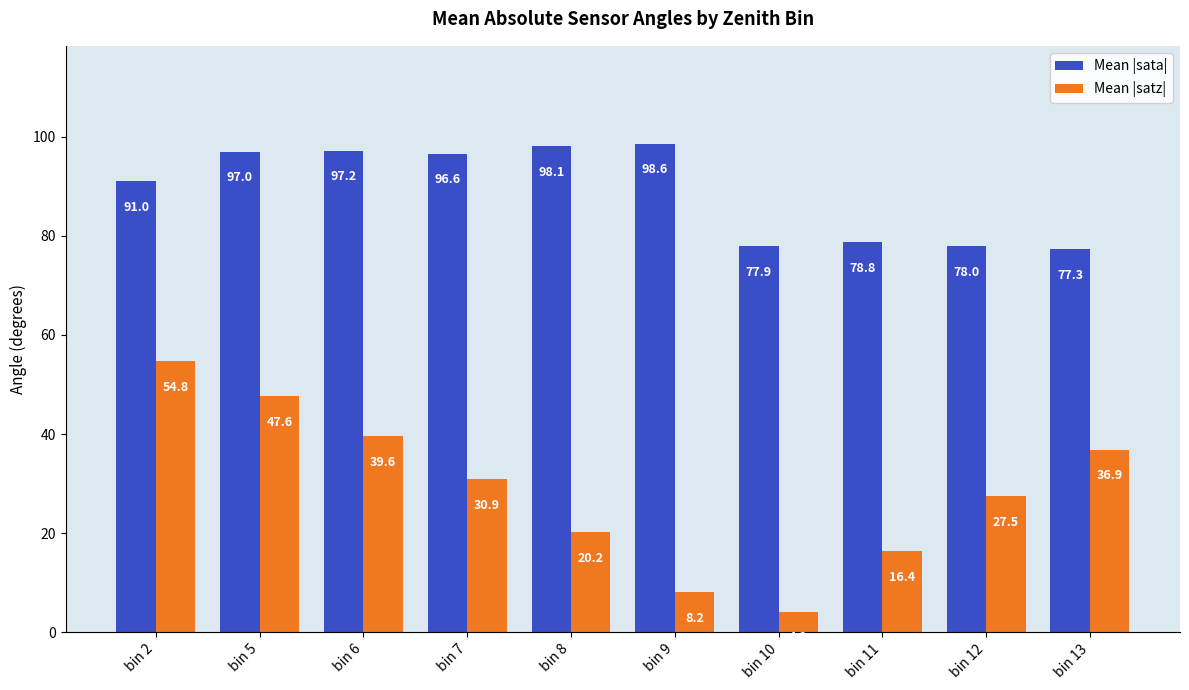

Reading left to right, what are all the values shown in this chart?

Mean |sata|: 91.0	97.0	97.2	96.6	98.1	98.6	77.9	78.8	78.0	77.3
Mean |satz|: 54.8	47.6	39.6	30.9	20.2	8.2	4.2	16.4	27.5	36.9